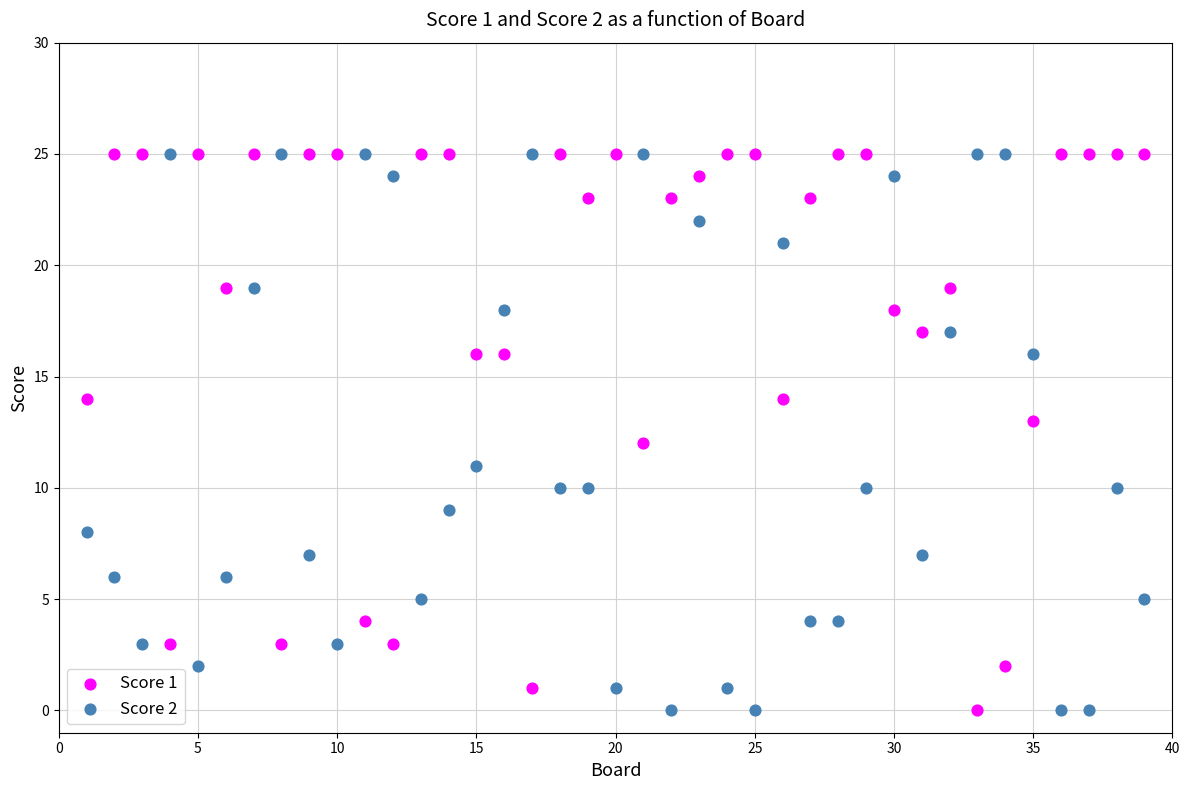

Across all data points, what is the range of X values (max minus min)?

38